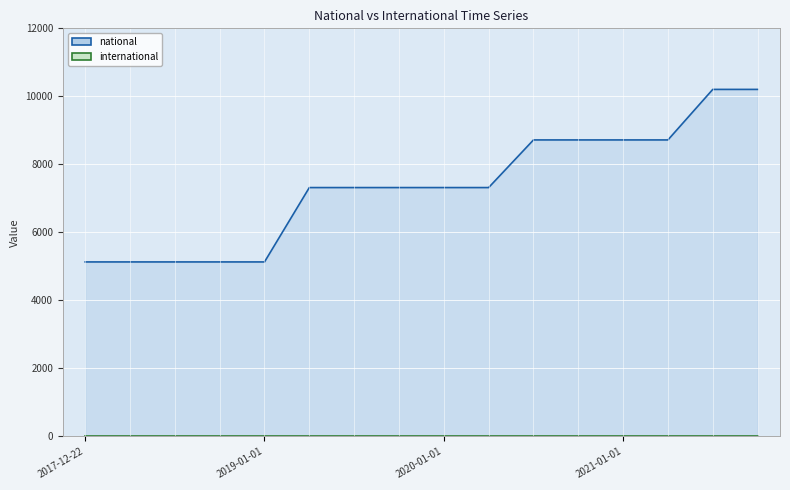

How many values are between 5130 and 8718?

14